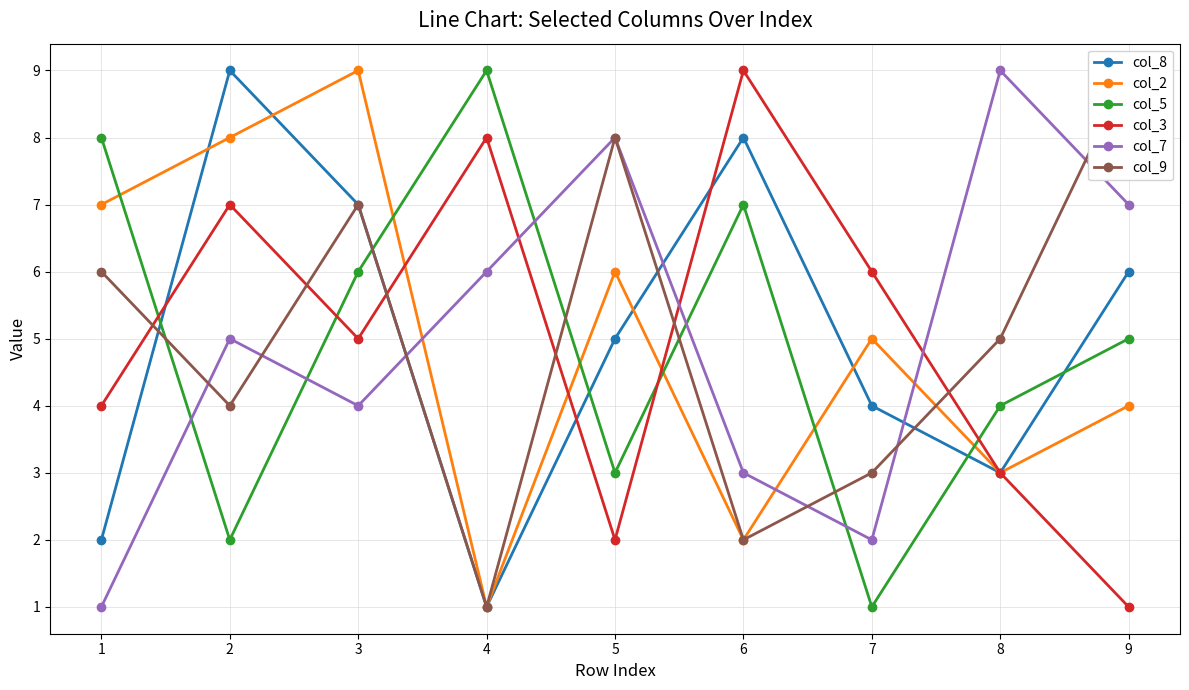

What value does the col_7 series have at 2?

5